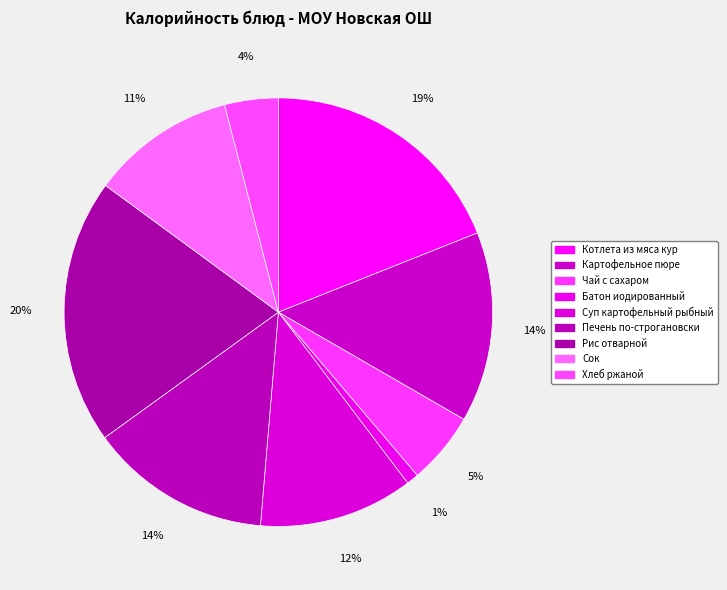

To the nearest percent, what is the difference between the largest and smallest slice percentages?

19%